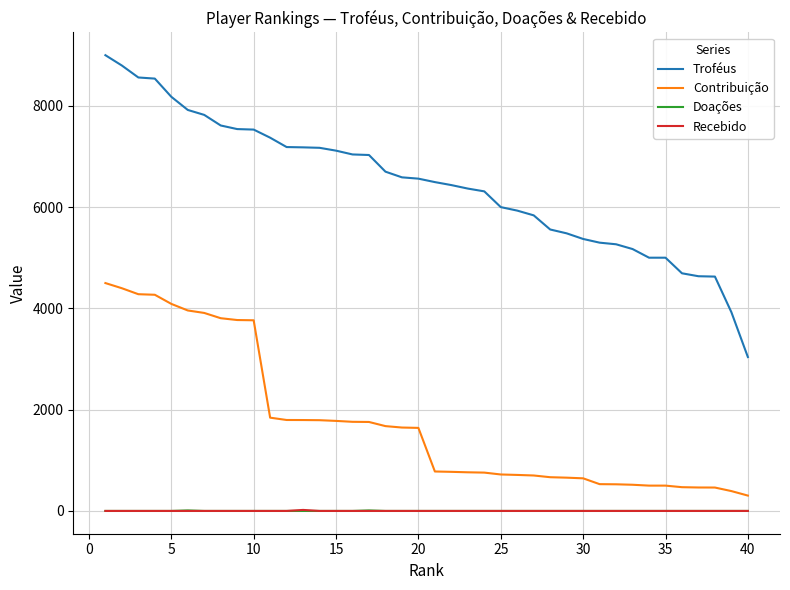

True or false: Contribuição and Troféus intersect in this chart.

False